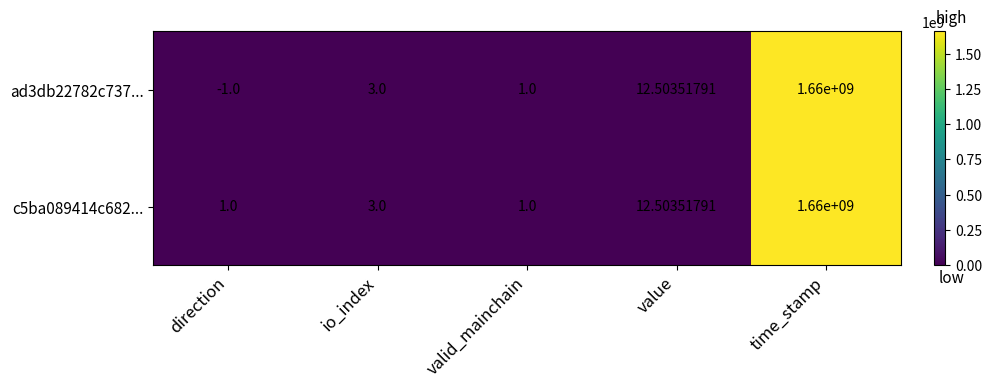

At which category is the sum across all series the highest?

time_stamp